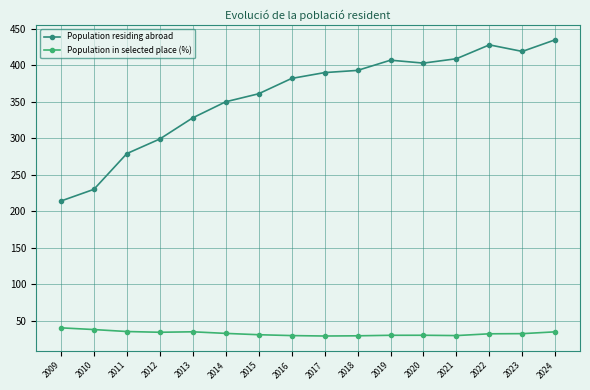

What is the difference between the highest and lowest values at 2017?

361.0